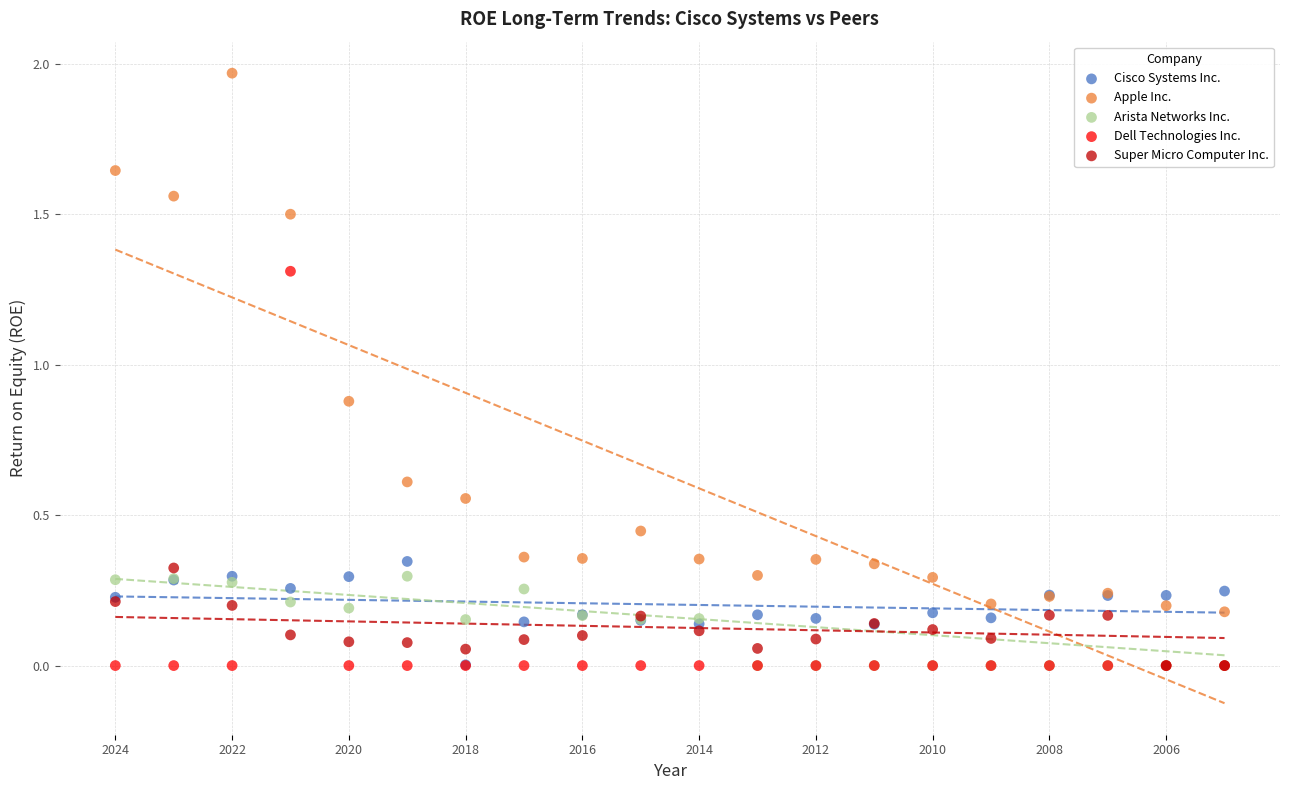

What are all the series names shown in the legend?

Cisco Systems Inc., Apple Inc., Arista Networks Inc., Dell Technologies Inc., Super Micro Computer Inc.